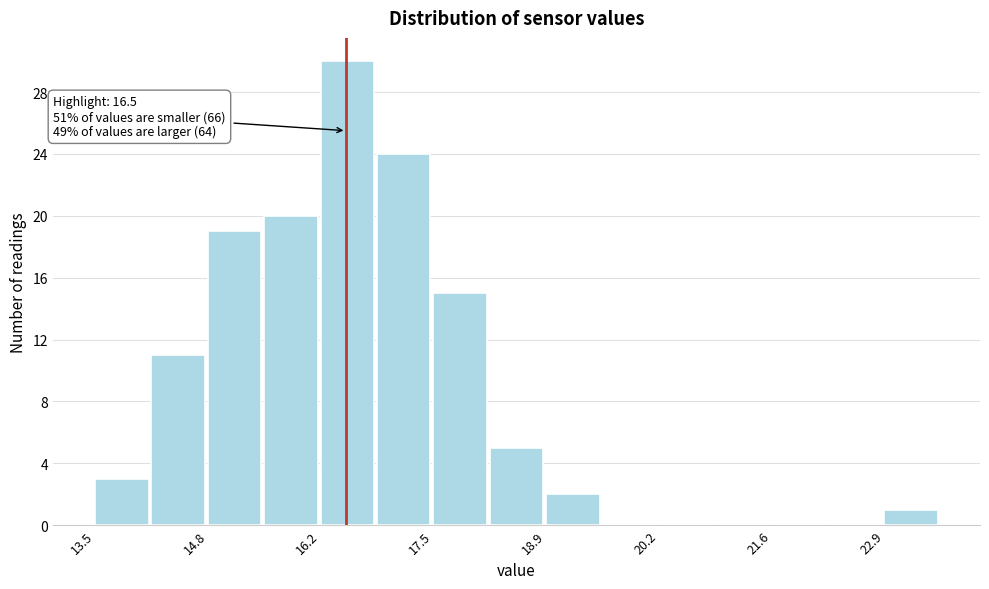

Read against the x-axis, roughly where is the centre of the tallest bar?

16.6